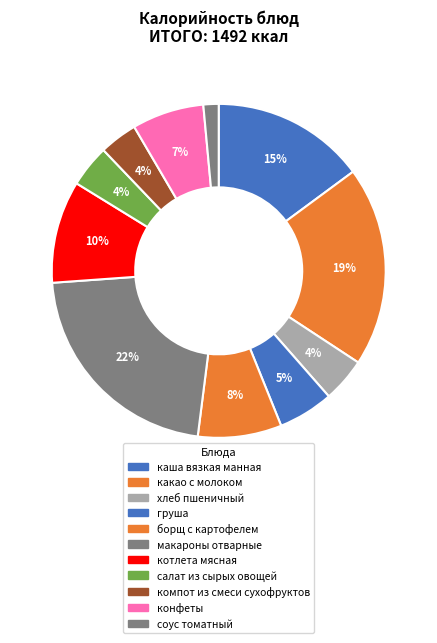

Is борщ с картофелем the majority of the pie?

No